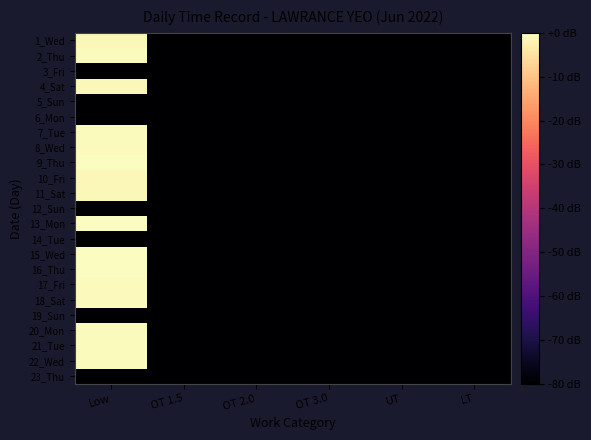

Count the number of categories in the chart.

6